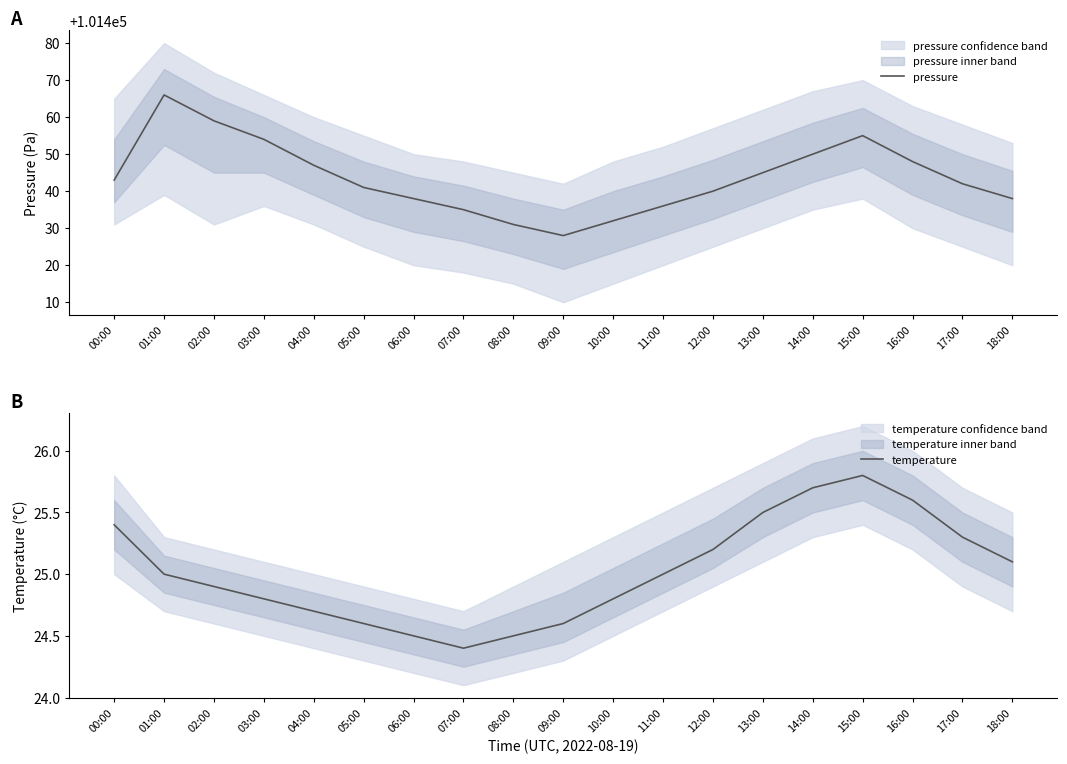

Between 04:00 and 08:00, which series saw the biggest shift?

pressure